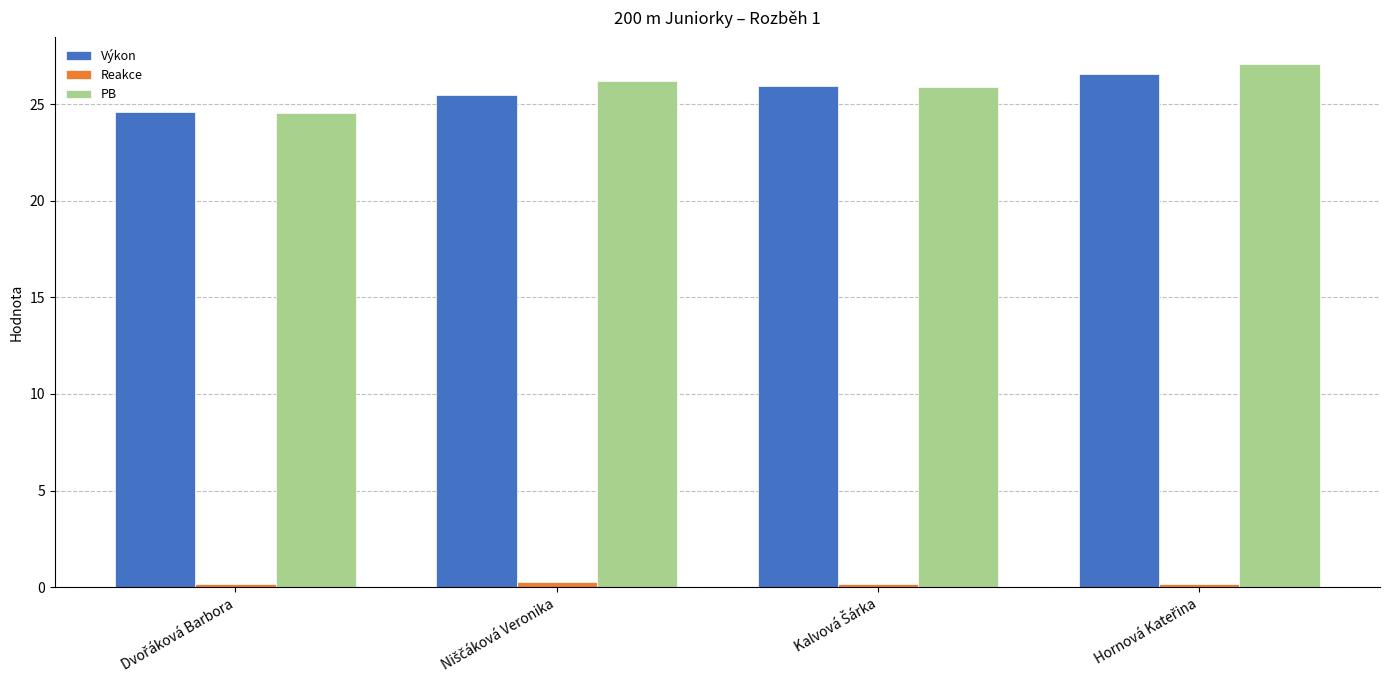

At how many categories does at least one series exceed 12?

4